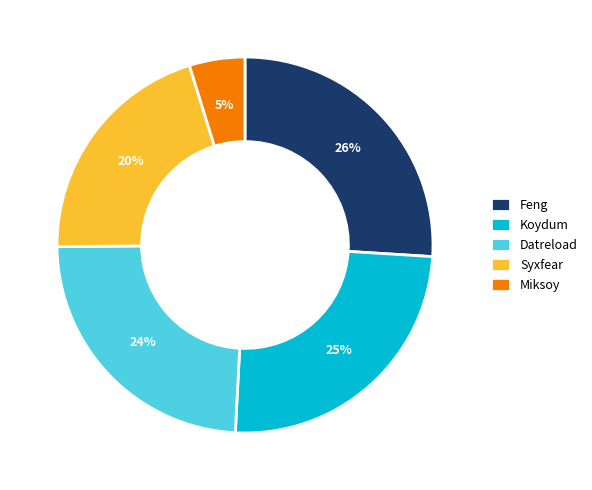

Do Datreload and Miksoy together represent more than half of the pie?

No